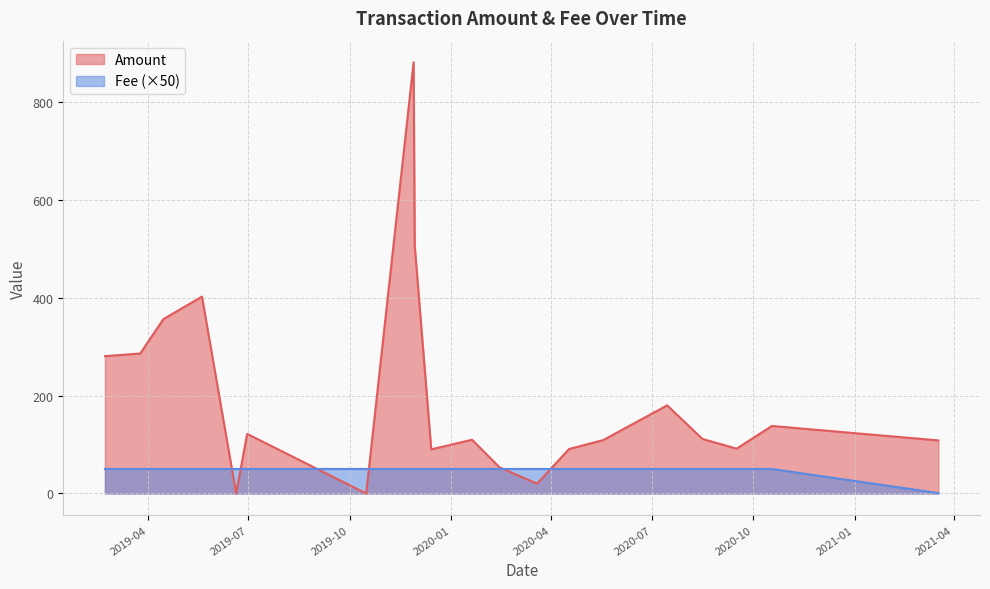

What are all the series names shown in the legend?

Amount, Fee (×50)